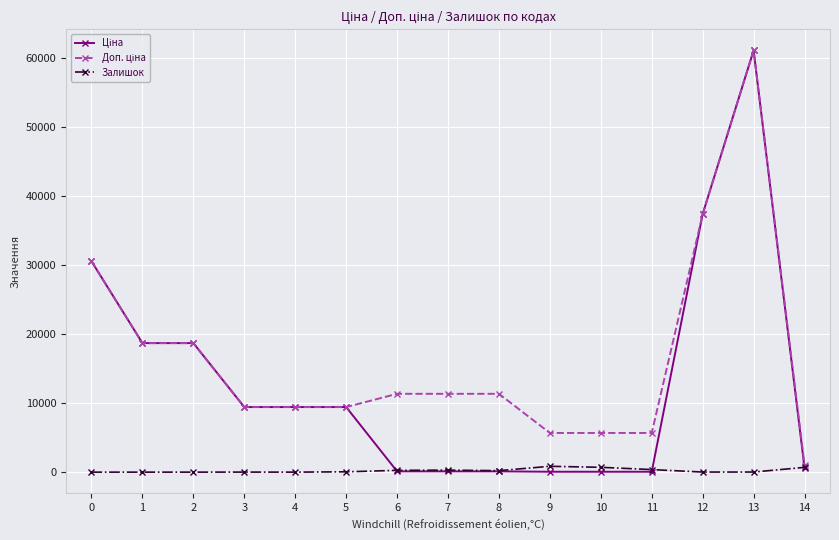

What is the total value across all series at 0?

61024.7